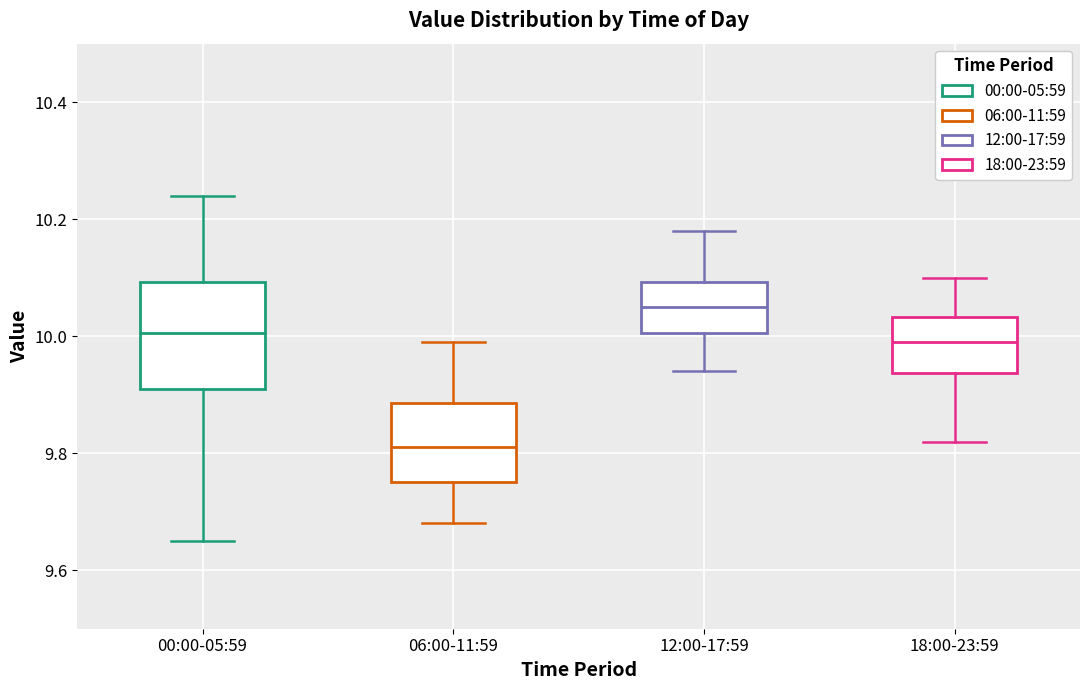

Comparing the boxes themselves (not the whiskers), which one is the tallest?

00:00-05:59